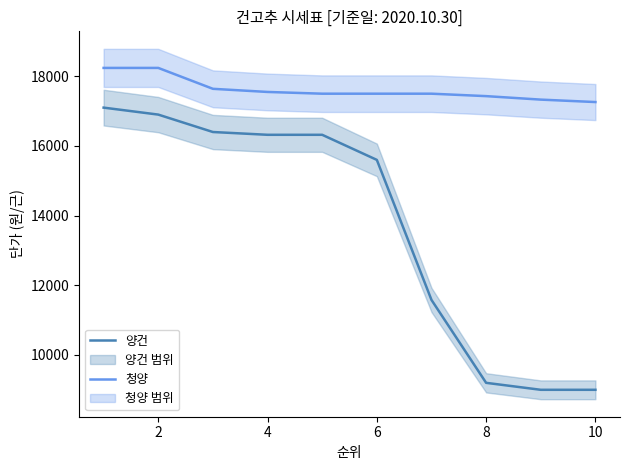

How many values in the 양건 series exceed 16320?

3